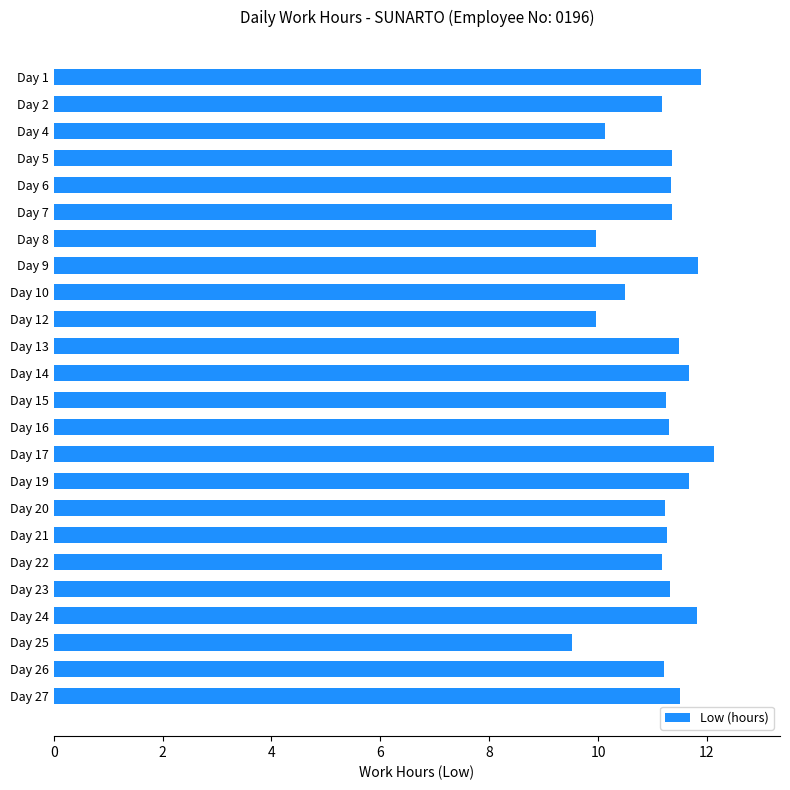

What is the value of the 20th bar from the top?

11.3